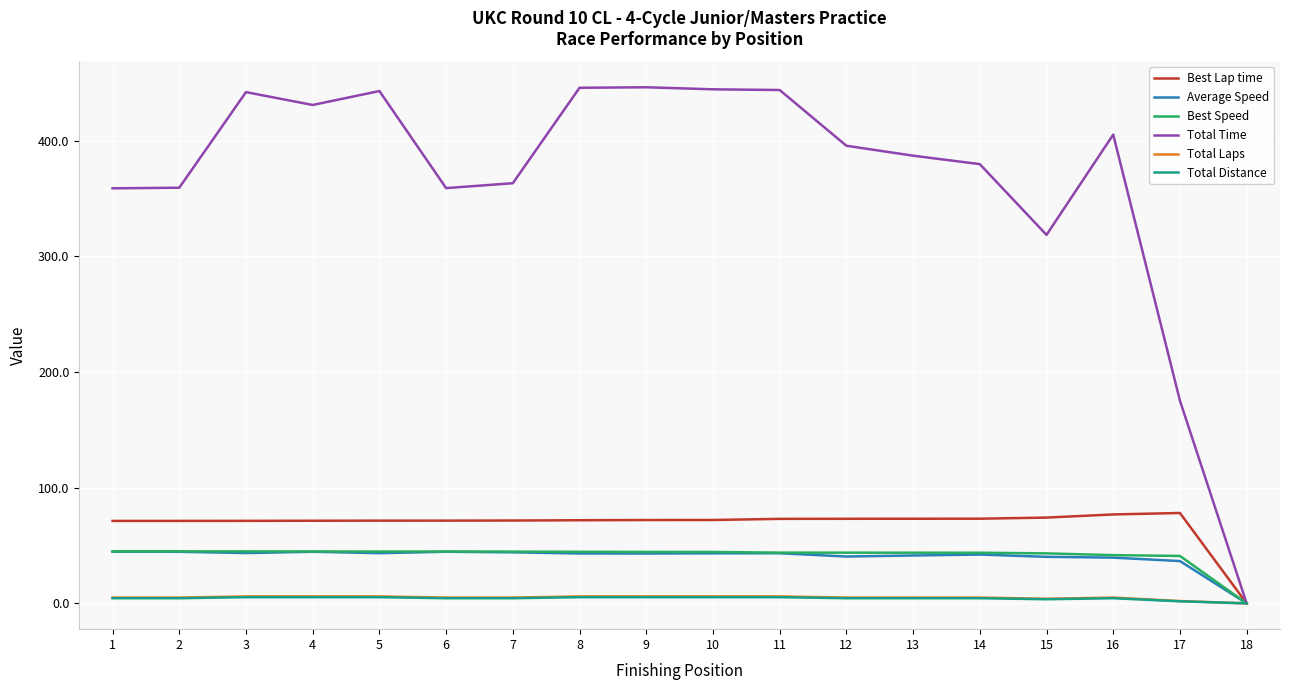

What is the difference between the highest and lowest values at 15?

315.0